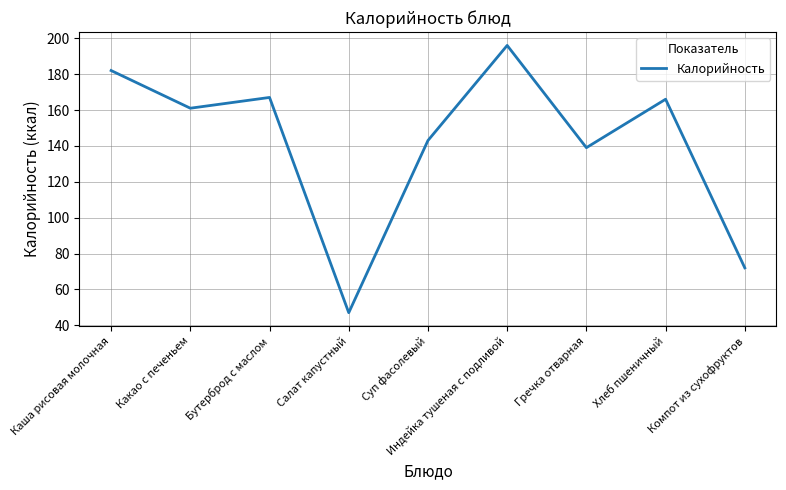

Reading left to right, what are all the values shown in this chart?

Каша рисовая молочная=182	Какао с печеньем=161	Бутерброд с маслом=167	Салат капустный=47	Суп фасолевый=143	Индейка тушеная с подливой=196	Гречка отварная=139	Хлеб пшеничный=166	Компот из сухофруктов=72